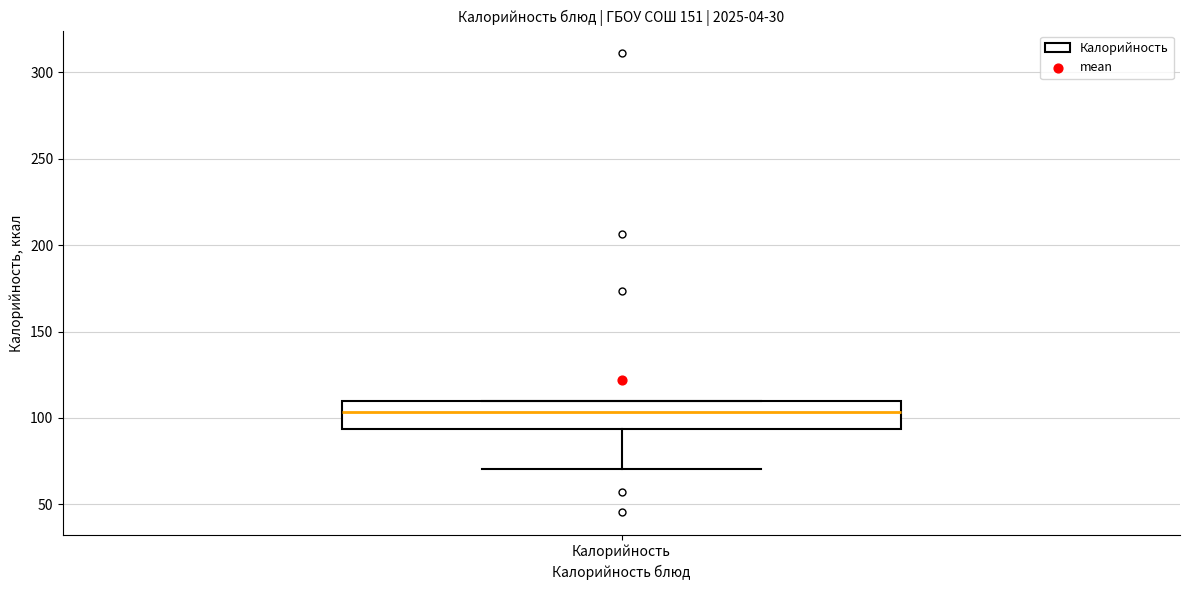

Transcribe this box plot: give where the median line is, the range the box spans, and where the two whiskers end, as read against the y-axis. The values are not printed on the chart, so give them approximately, as read against the axis.

median 105, box 95 to 110, whiskers 70 to 110